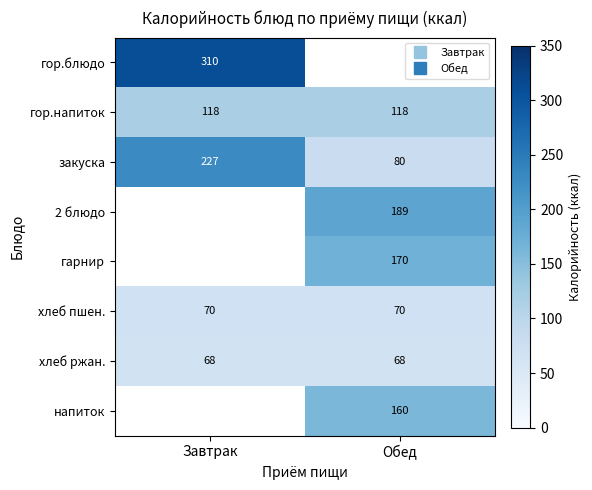

What is the maximum value for хлеб ржан.?

68.0